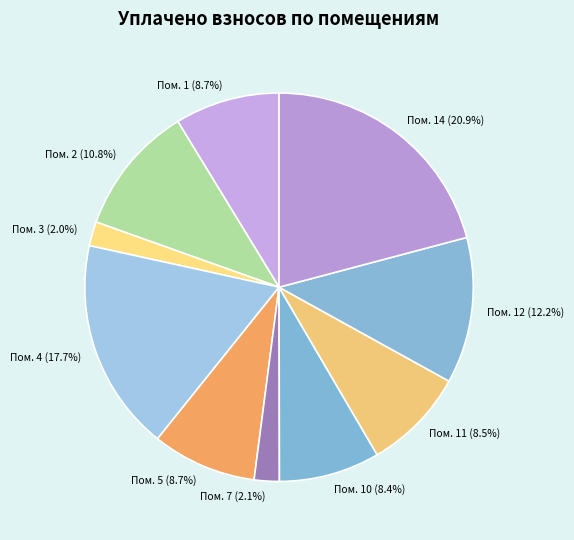

What percentage is NOT represented by Пом. 7?

97.9%